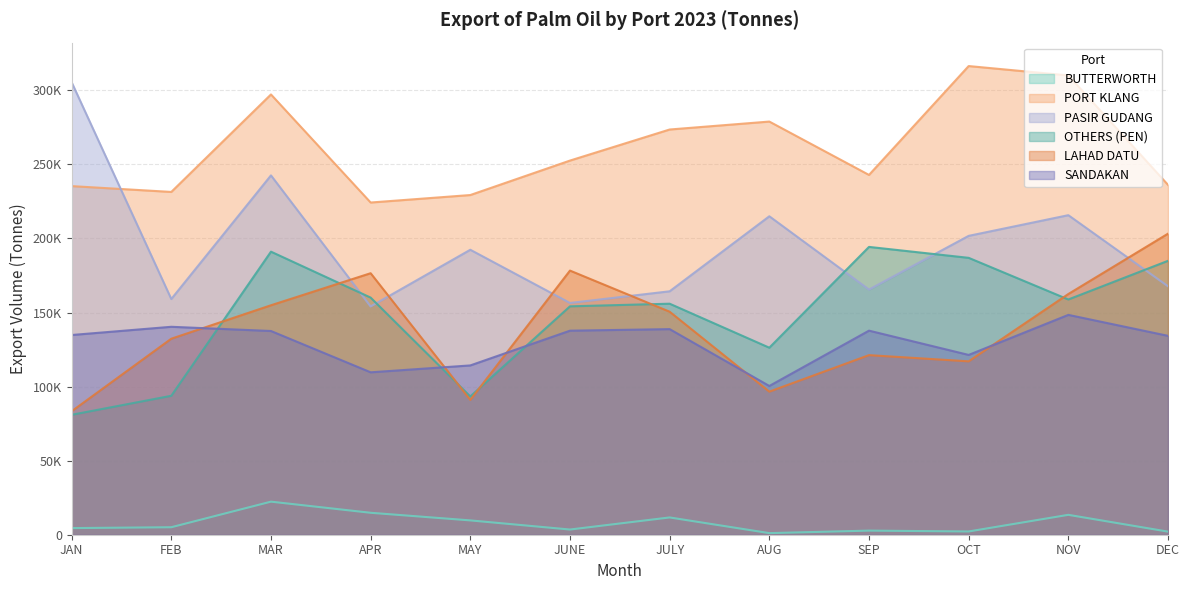

What is the label of the 10th point from the right?

MAR